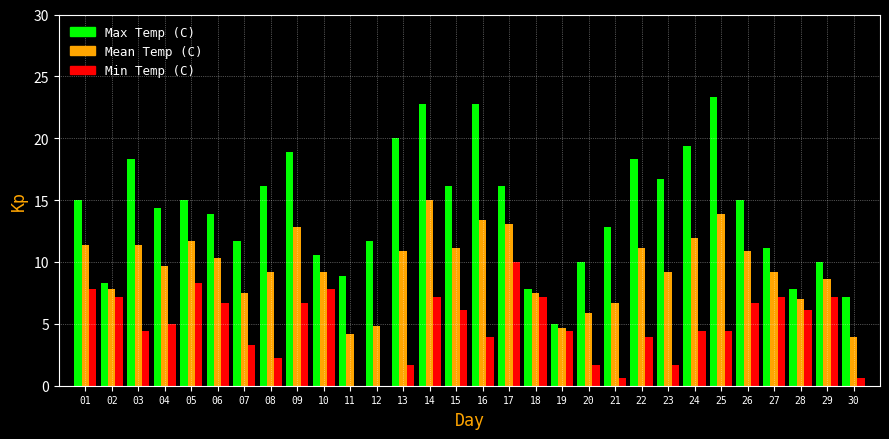

What is the value of the Min Temp (C) bar at the 5th from the left?

8.3